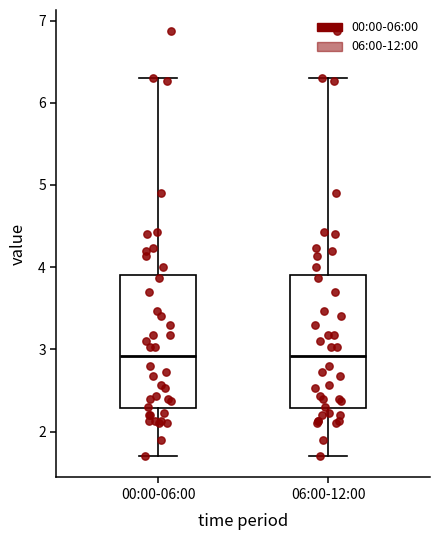

Where is the upper edge of the box for 06:00-12:00 on the y-axis? The values are not printed on the chart, so give them approximately, as read against the axis.

3.9